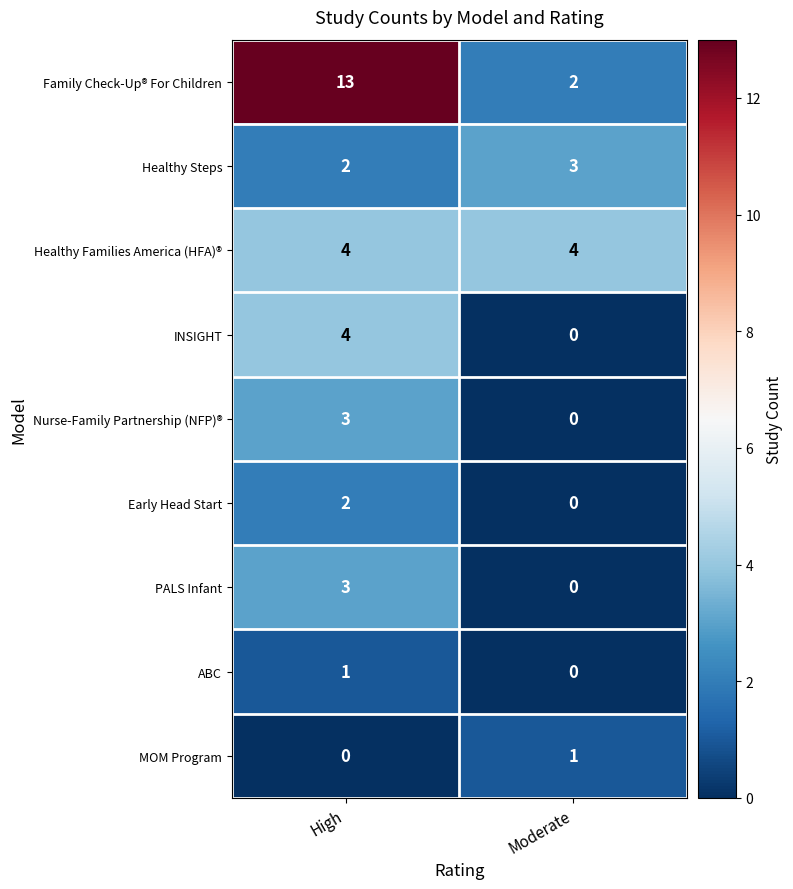

What is the difference between the highest and lowest values at Moderate?

4